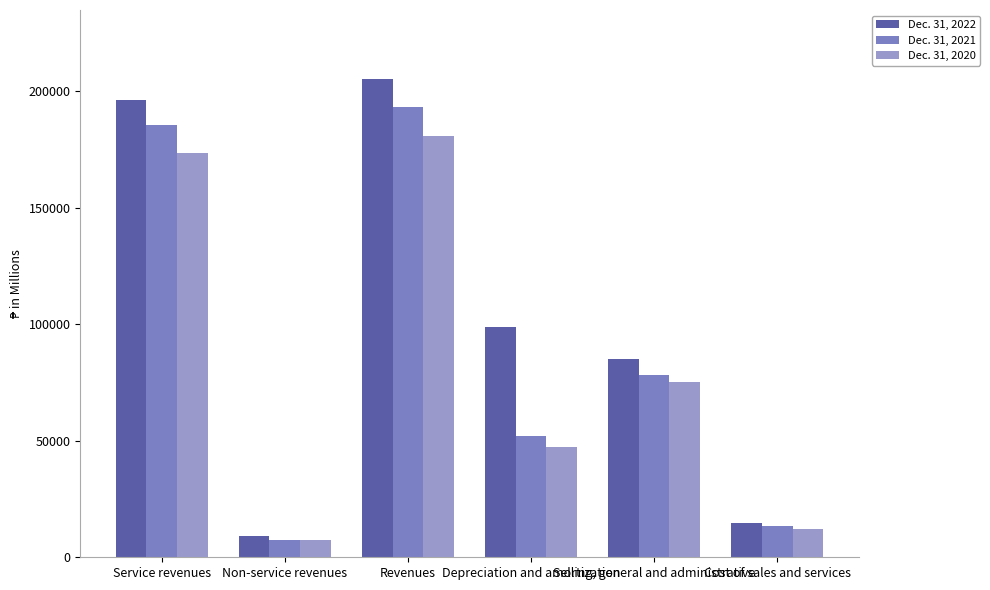

At which category is the sum across all series the highest?

Revenues